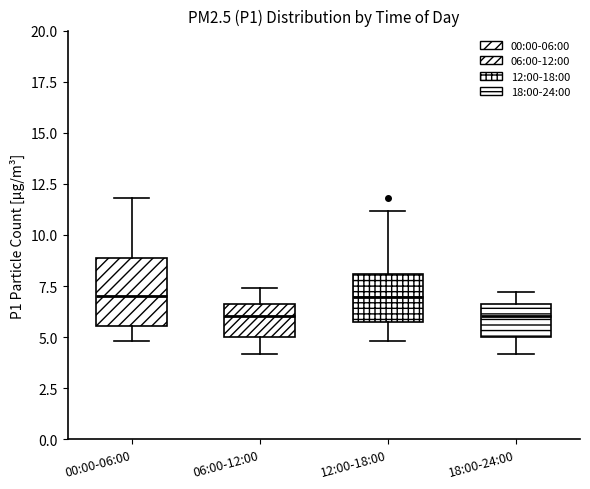

Where is the upper edge of the box for 06:00-12:00 on the y-axis? The values are not printed on the chart, so give them approximately, as read against the axis.

6.5